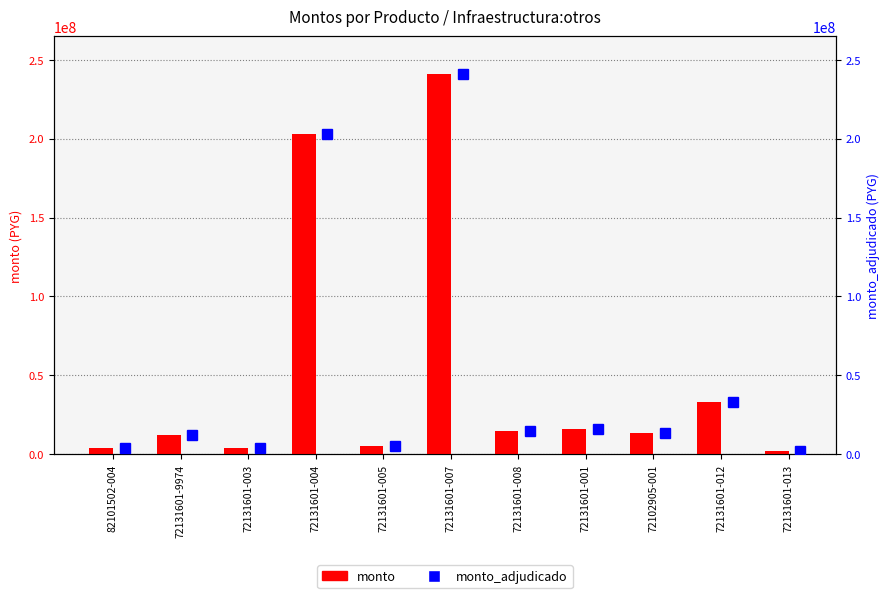

Rank the series by their average value, from highest to lowest.

monto, monto_adjudicado